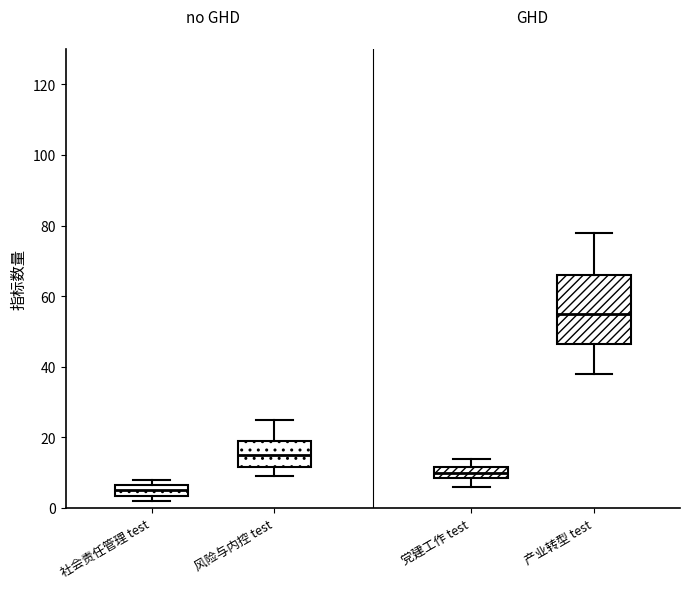

Where is the upper edge of the box for 社会责任管理 test on the y-axis? The values are not printed on the chart, so give them approximately, as read against the axis.

6